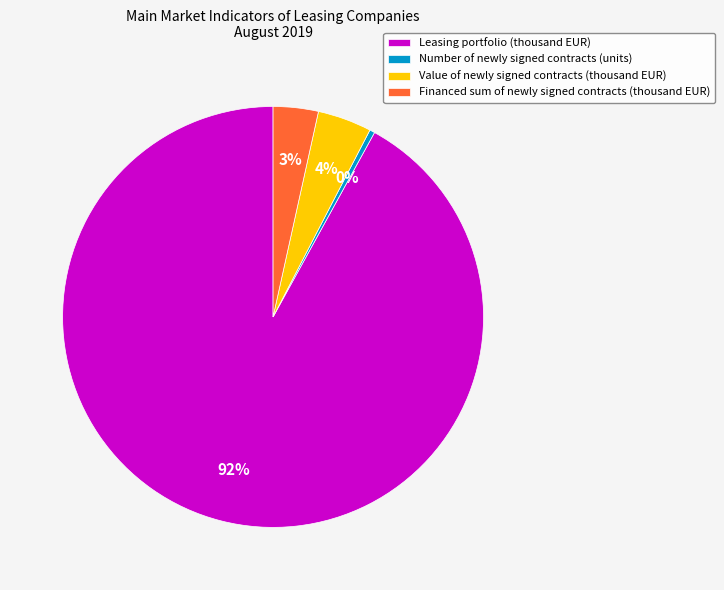

Count the number of slices in the pie.

4